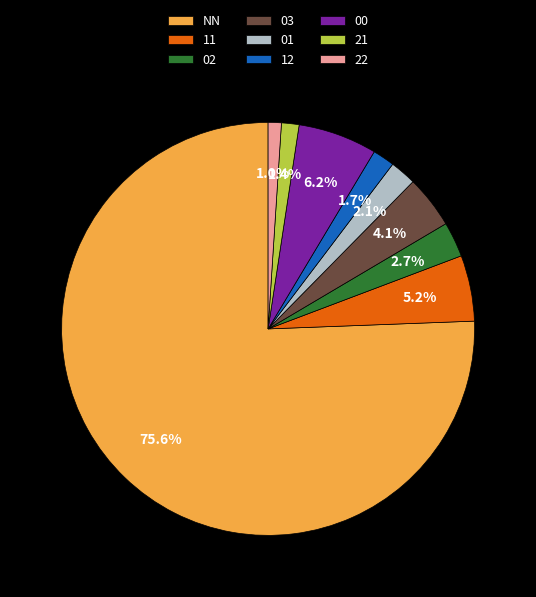

Is there any slice that represents more than half of the pie?

Yes